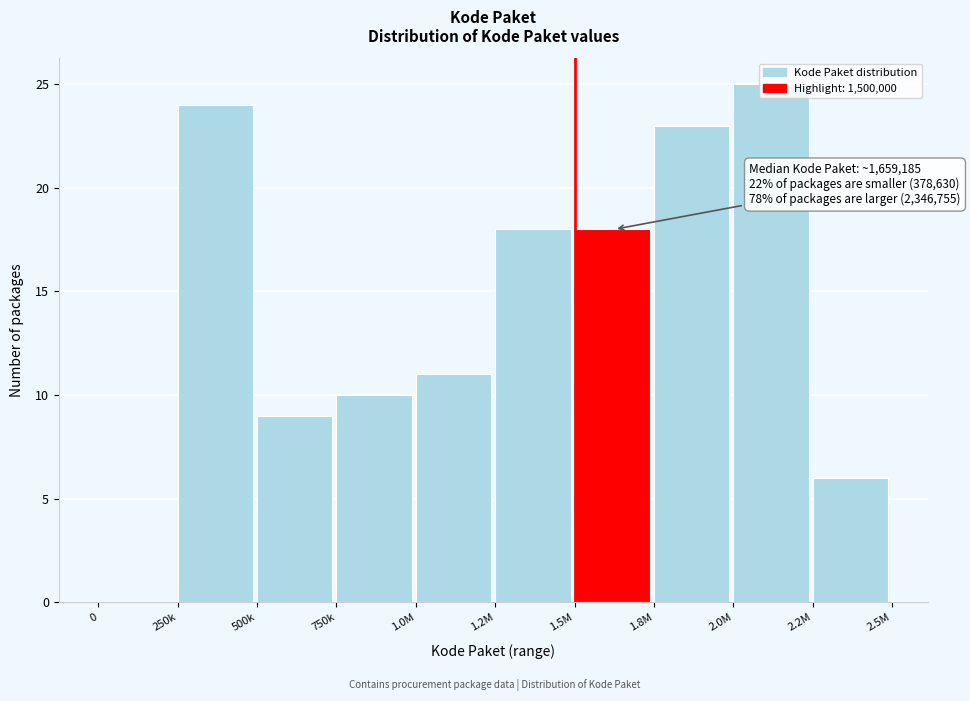

What value does the data have at 2.2M?

6